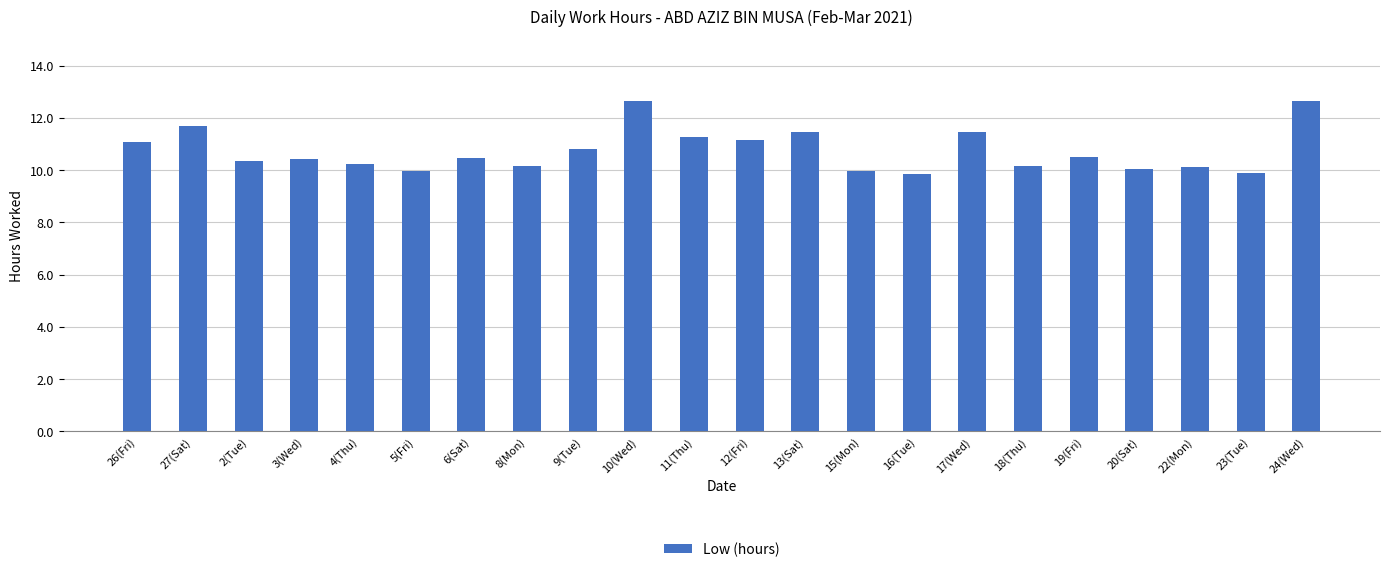

What is the difference between the second highest and second lowest values?

2.8